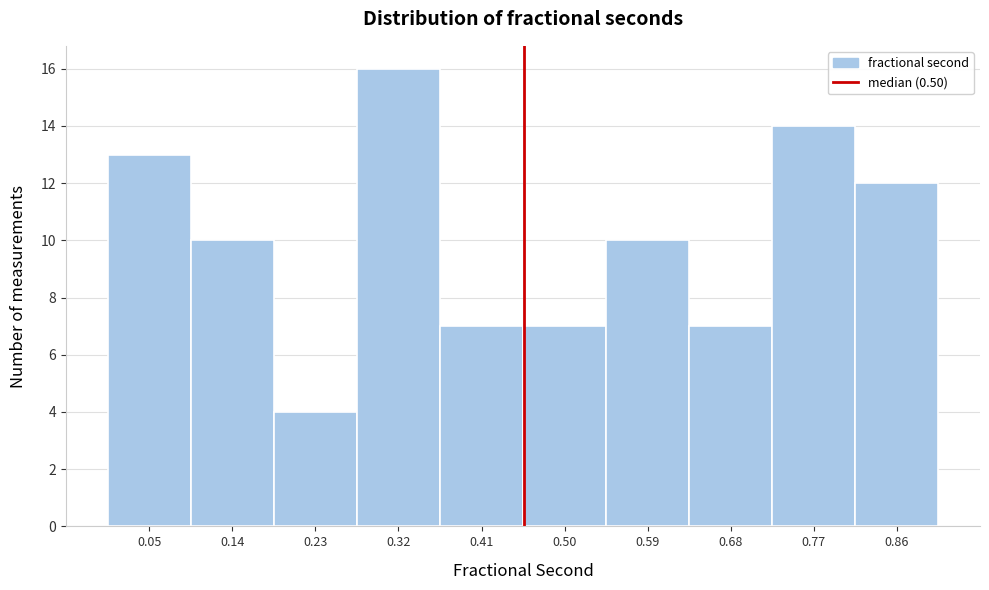

Reading left to right, extract all data points from this chart.

0.05=13	0.14=10	0.23=4	0.32=16	0.41=7	0.50=7	0.59=10	0.68=7	0.77=14	0.86=12